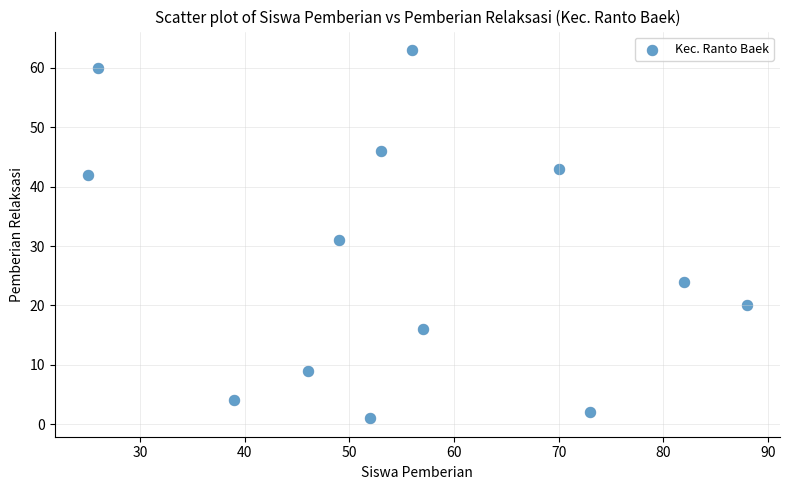

What Y value in the scatter plot is closest to 32?

31